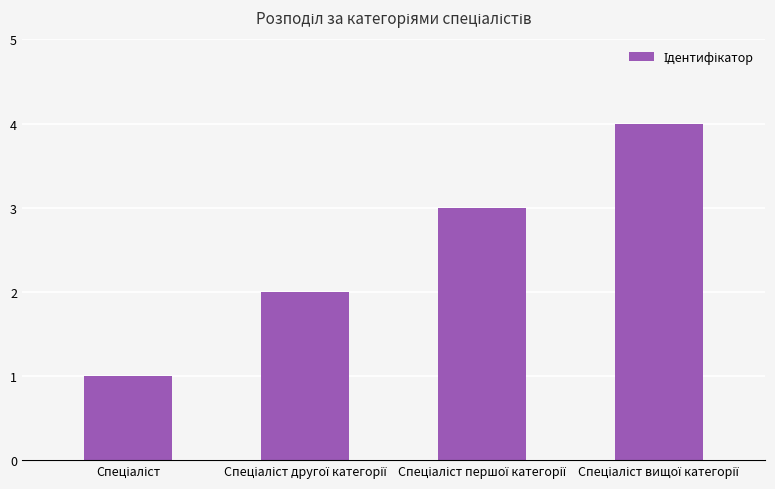

What is the maximum value shown in the chart?

4